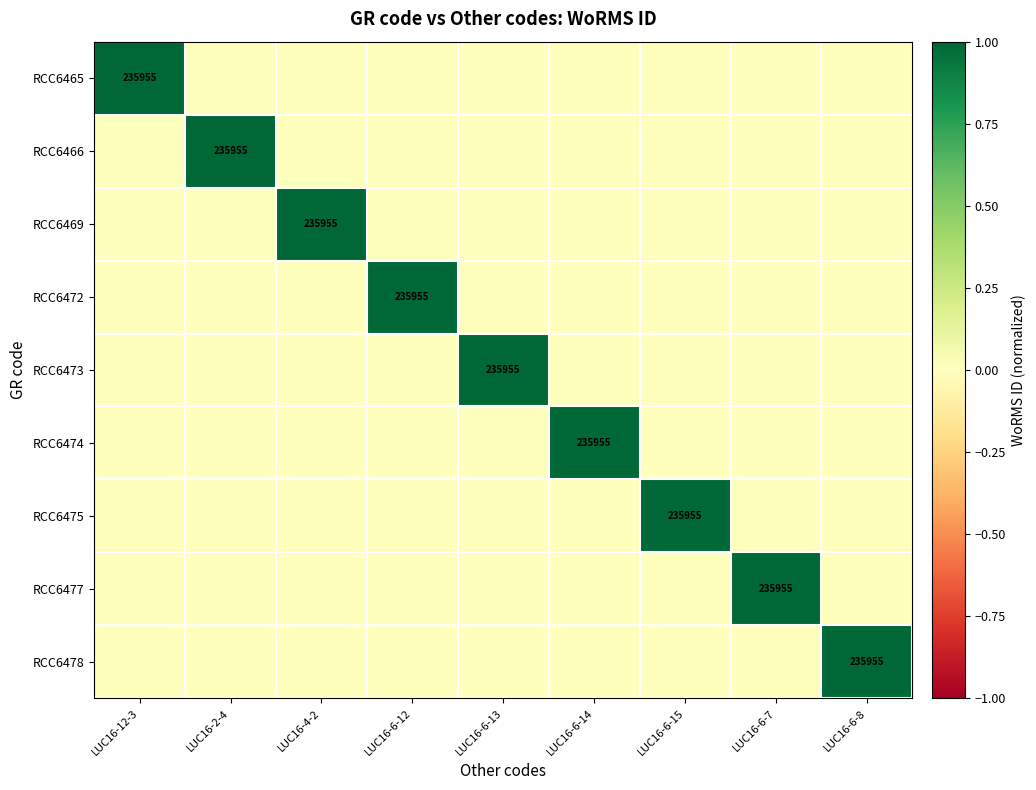

How many data points in RCC6472 are above 0?

1